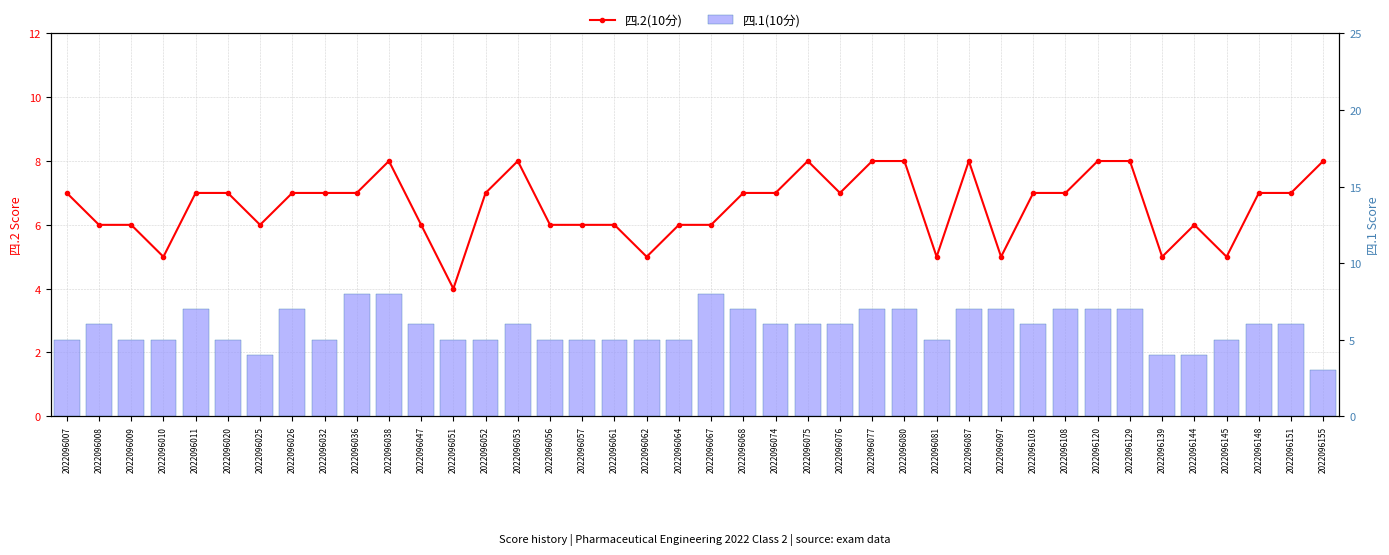

Which has a higher value, 2022096077 or 2022096139?

2022096077